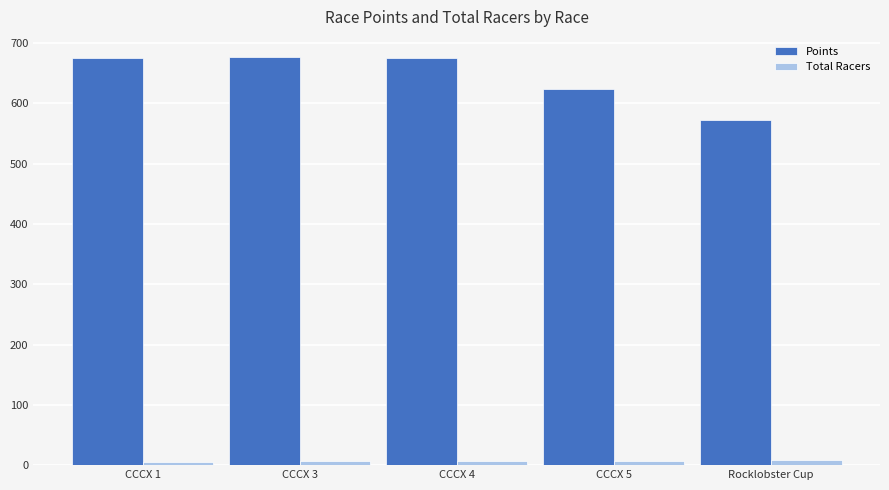

Rank the series at Rocklobster Cup from lowest to highest value.

Total Racers, Points